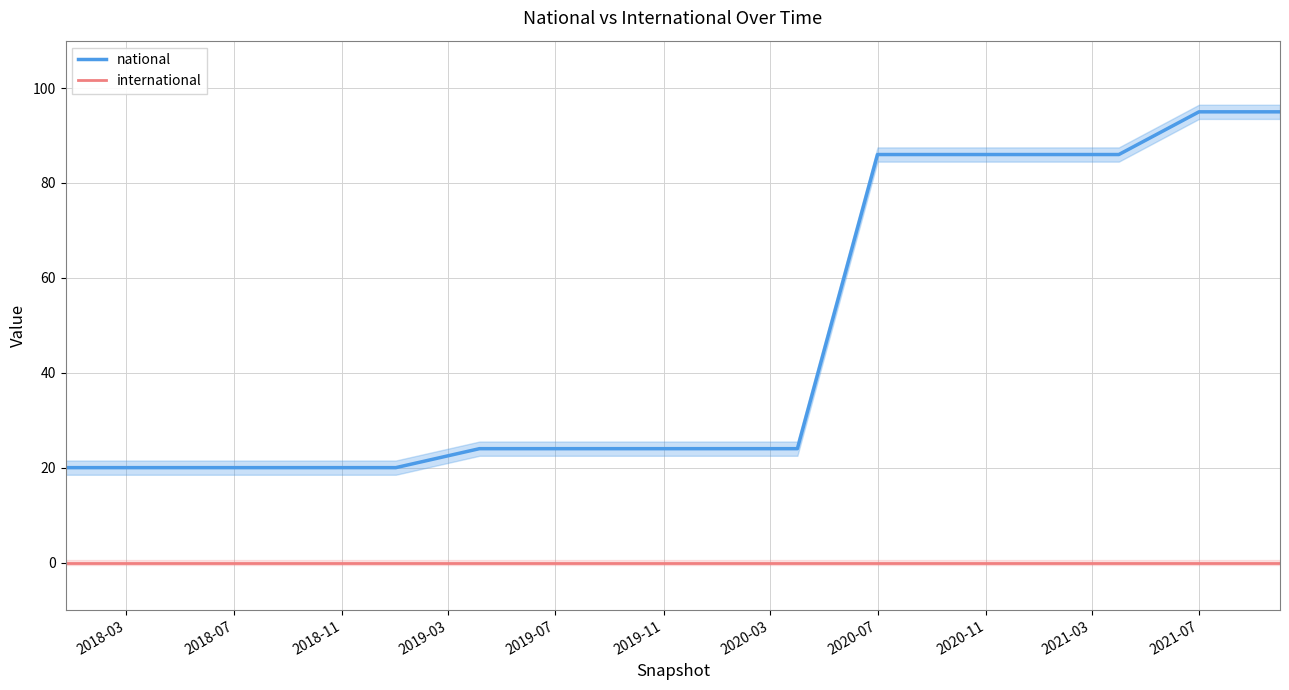

Reading right to left, transcribe all the data shown in this chart.

national: 95	95	86	86	86	86	24	24	24	24	24	20	20	20	20	20
international: 0	0	0	0	0	0	0	0	0	0	0	0	0	0	0	0